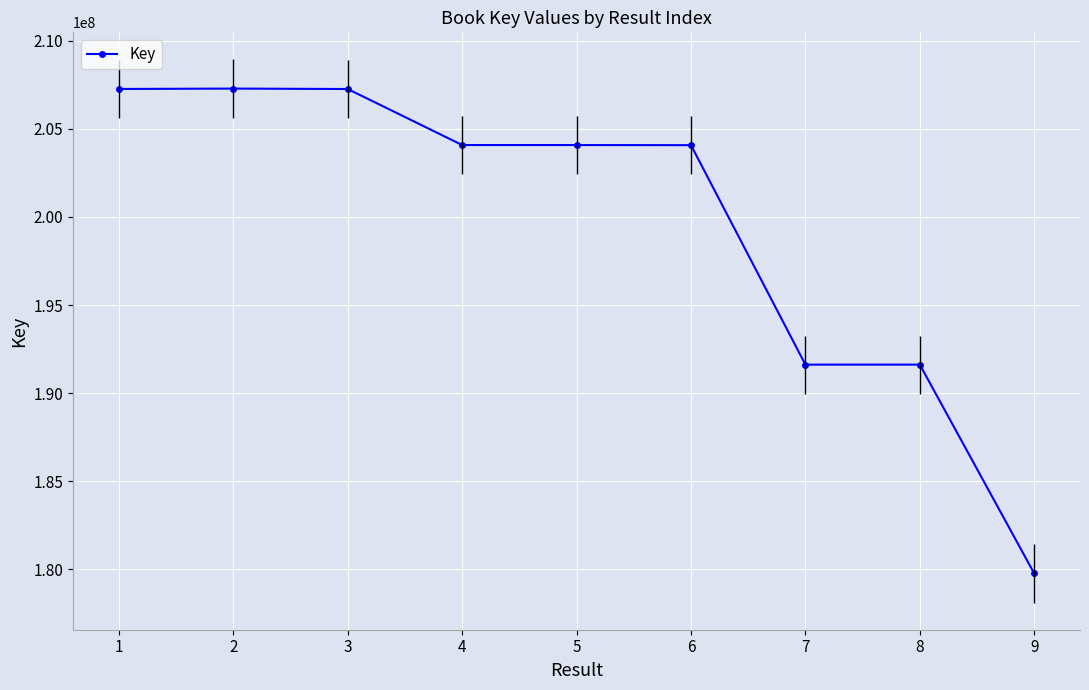

The value at 8 is 259633344. True or false?

False